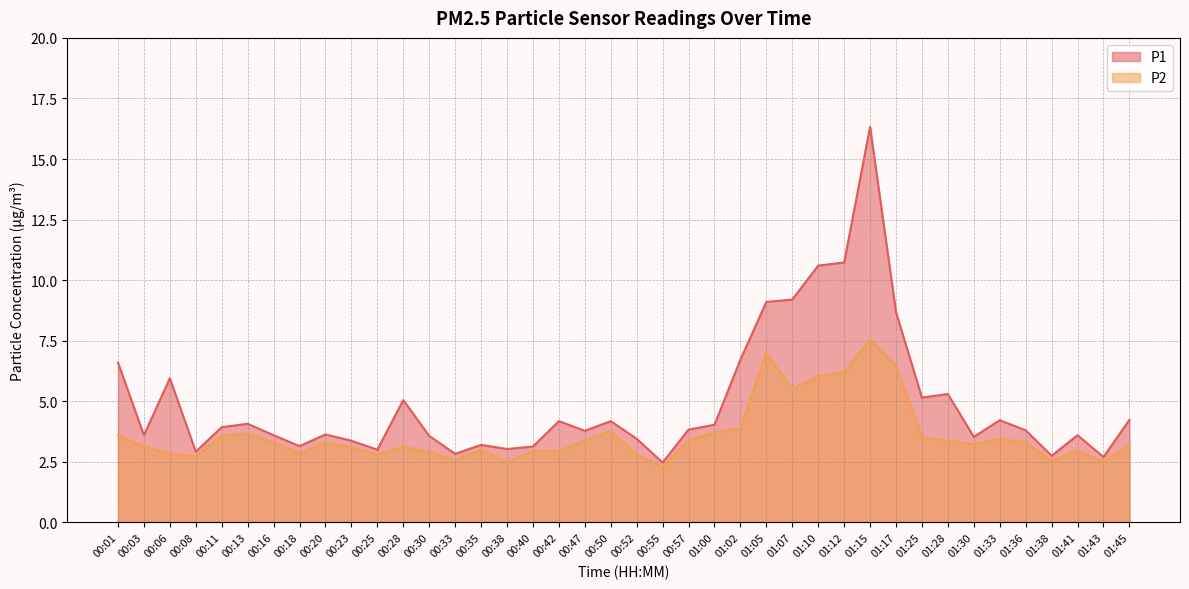

Where is the first local minimum for P2?

00:08